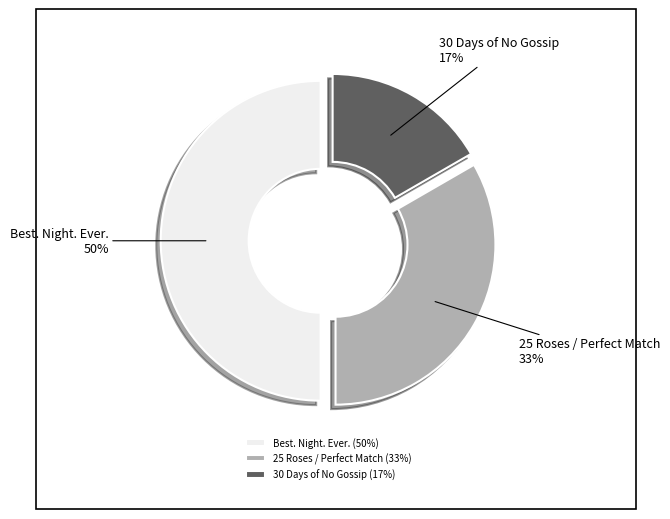

Count the number of slices in the pie.

3